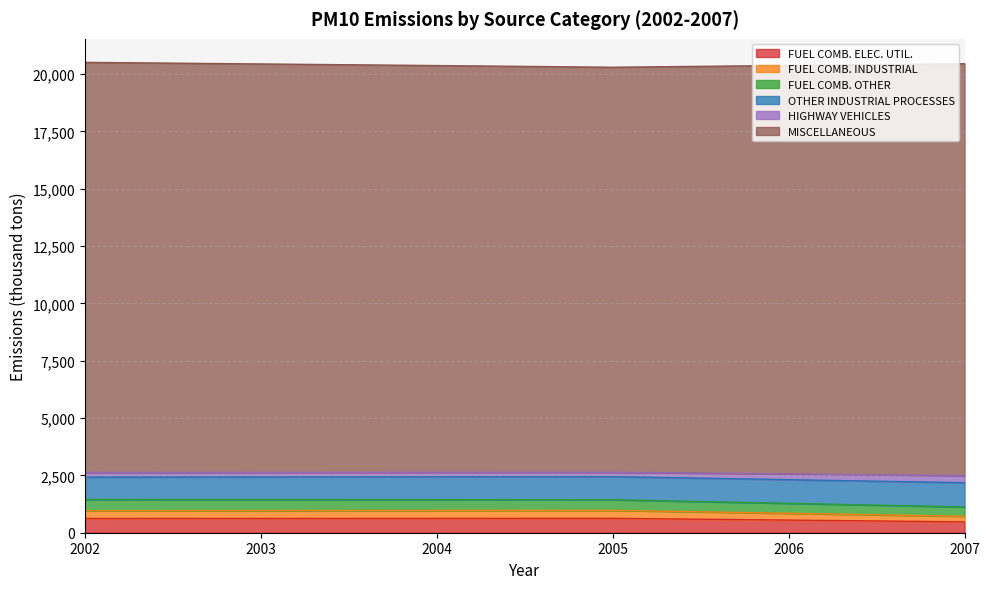

What is the maximum value for FUEL COMB. ELEC. UTIL.?

627.0